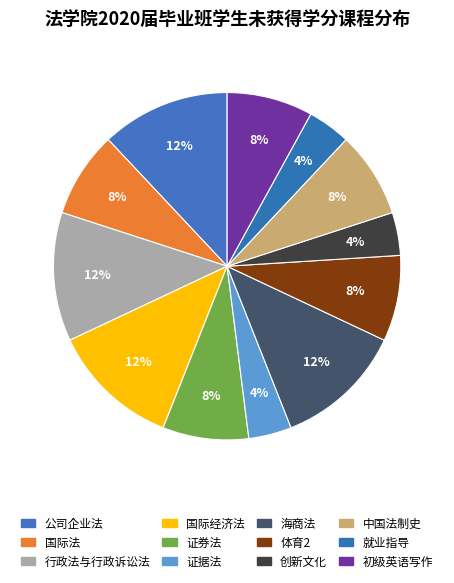

How many segments does this pie chart have?

12